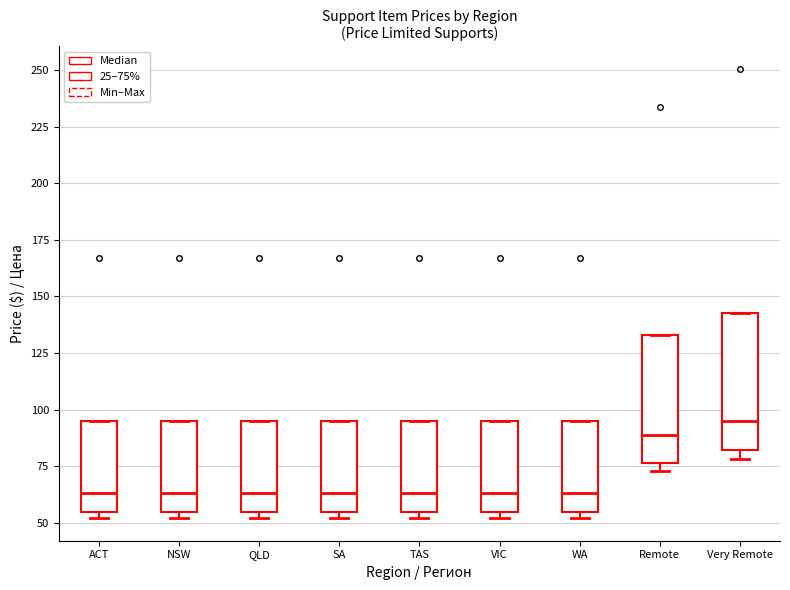

Reading left to right, transcribe this box plot: for each box, give where its median line is, the range the box spans, and where its two whiskers end, as read against the y-axis. The values are not printed on the chart, so give them approximately, as read against the axis.

ACT: median 65, box 55 to 95, whiskers 50 to 95
NSW: median 65, box 55 to 95, whiskers 50 to 95
QLD: median 65, box 55 to 95, whiskers 50 to 95
SA: median 65, box 55 to 95, whiskers 50 to 95
TAS: median 65, box 55 to 95, whiskers 50 to 95
VIC: median 65, box 55 to 95, whiskers 50 to 95
WA: median 65, box 55 to 95, whiskers 50 to 95
Remote: median 90, box 75 to 135, whiskers 75 (just below the box's lower edge) to 135
Very Remote: median 95, box 80 to 145, whiskers 80 (just below the box's lower edge) to 145